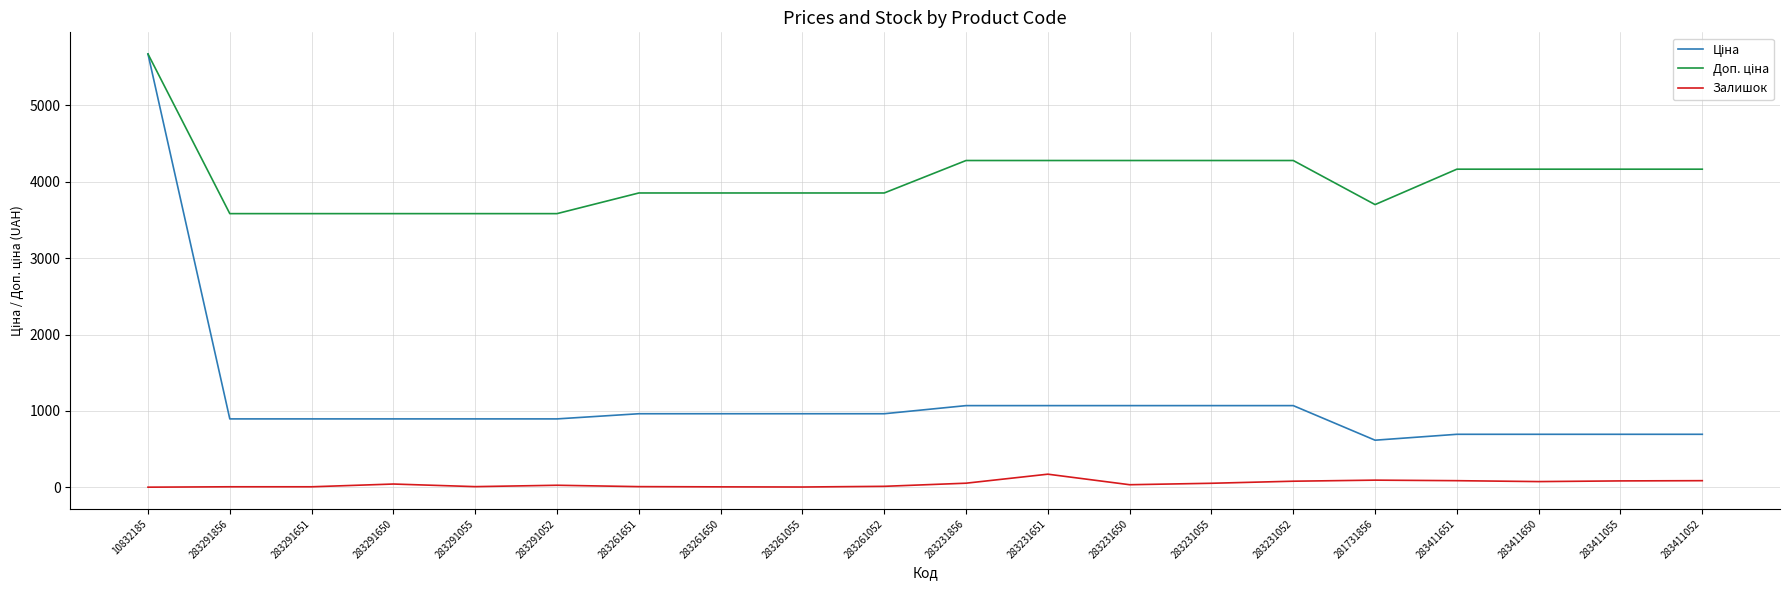

At which category is the sum across all series the highest?

10832185